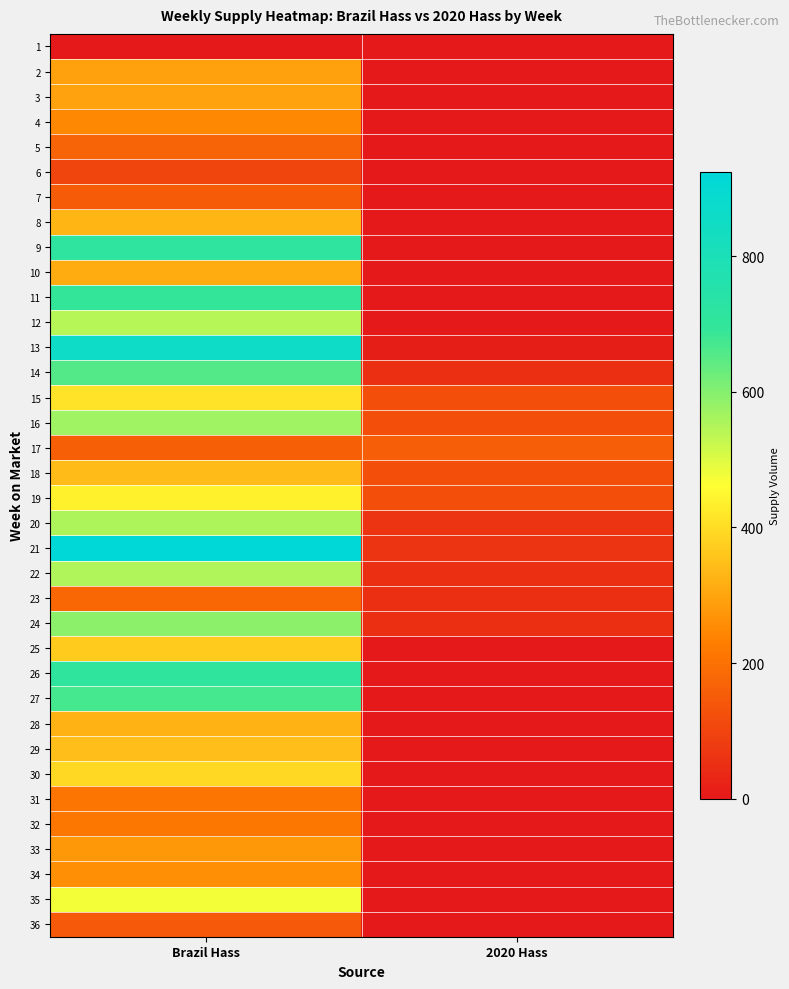

Rank the series at 2020 Hass from highest to lowest value.

17, 16, 19, 15, 18, 20, 21, 14, 22, 23, 24, 13, 1, 2, 3, 4, 5, 6, 7, 8, 9, 10, 11, 12, 25, 26, 27, 28, 29, 30, 31, 32, 33, 34, 35, 36